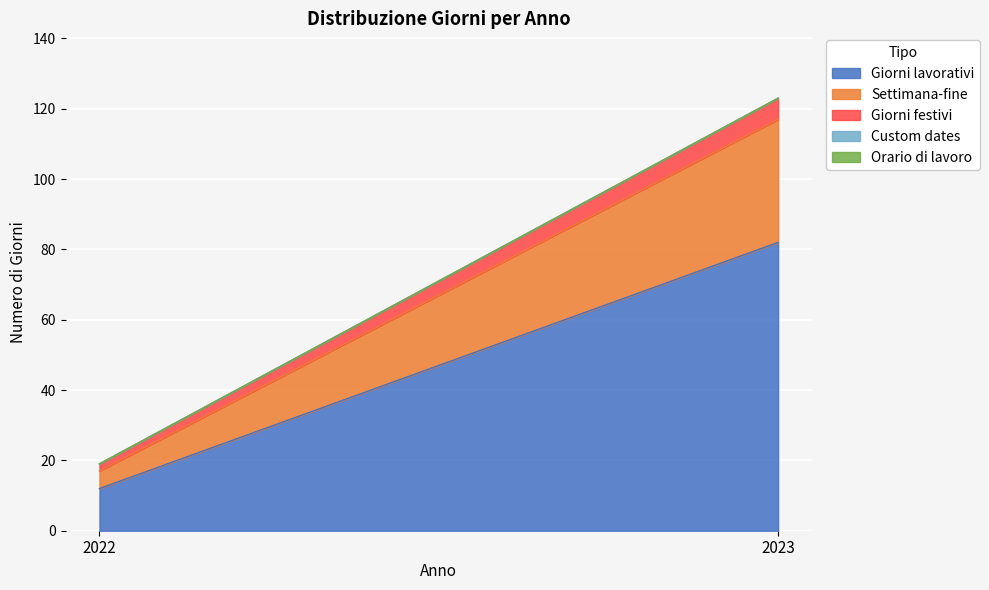

Is the value of Custom dates at 2022 greater than the value of Orario di lavoro at 2023?

No